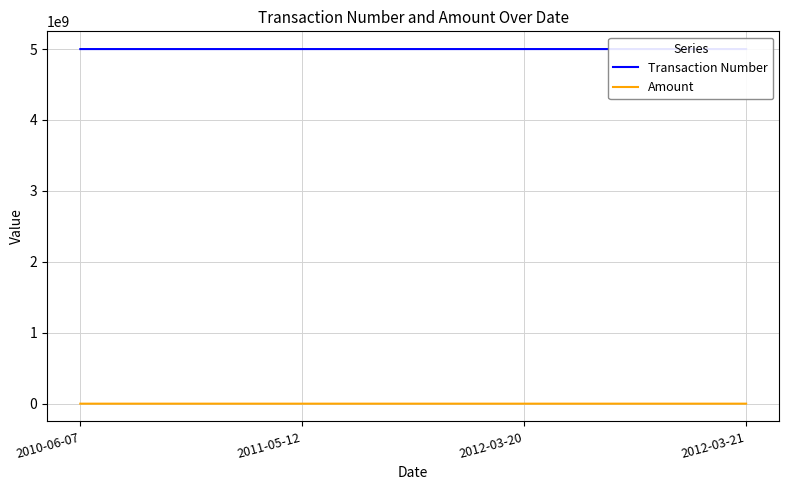

What are all the series names shown in the legend?

Transaction Number, Amount